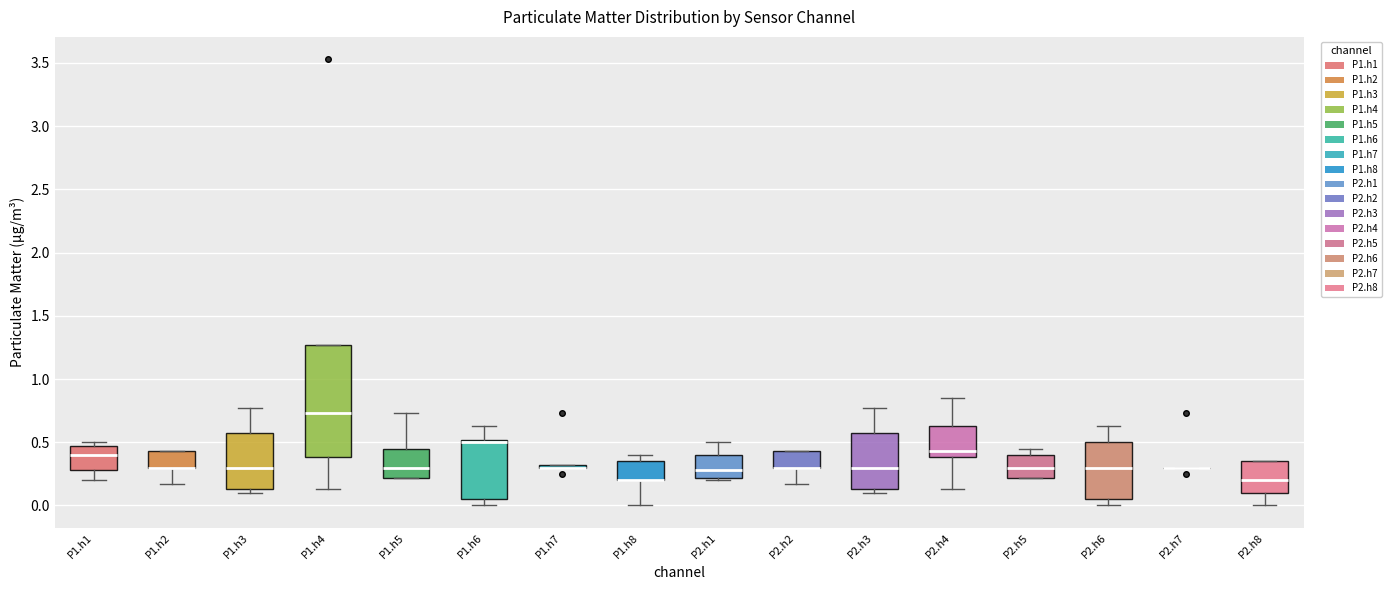

Reading left to right, read every box against the y-axis: the position of its median line, the range the box covers, and the ends of its whiskers. The values are not printed on the chart, so give them approximately, as read against the axis.

P1.h1: median 0.40, box 0.30 to 0.45, whiskers 0.20 to 0.50
P1.h2: median 0.30 (drawn on the box's lower edge), box 0.30 to 0.45, whiskers 0.15 to 0.45
P1.h3: median 0.30, box 0.15 to 0.55, whiskers 0.10 to 0.75
P1.h4: median 0.75, box 0.40 to 1.25, whiskers 0.15 to 1.25
P1.h5: median 0.30, box 0.20 to 0.45, whiskers 0.20 to 0.75
P1.h6: median 0.50 (just below the box's upper edge), box 0.05 to 0.50, whiskers 0.00 to 0.65
P1.h7: box collapsed to a line at 0.30, whiskers 0.30 to 0.30
P1.h8: median 0.20 (drawn on the box's lower edge), box 0.20 to 0.35, whiskers 0.00 to 0.40
P2.h1: median 0.30, box 0.20 to 0.40, whiskers 0.20 (just below the box's lower edge) to 0.50
P2.h2: median 0.30 (drawn on the box's lower edge), box 0.30 to 0.45, whiskers 0.15 to 0.45
P2.h3: median 0.30, box 0.15 to 0.55, whiskers 0.10 to 0.75
P2.h4: median 0.45, box 0.40 to 0.65, whiskers 0.15 to 0.85
P2.h5: median 0.30, box 0.20 to 0.40, whiskers 0.20 to 0.45
P2.h6: median 0.30, box 0.05 to 0.50, whiskers 0.00 to 0.65
P2.h7: box collapsed to a line at 0.30, whiskers 0.30 to 0.30
P2.h8: median 0.20, box 0.10 to 0.35, whiskers 0.00 to 0.35